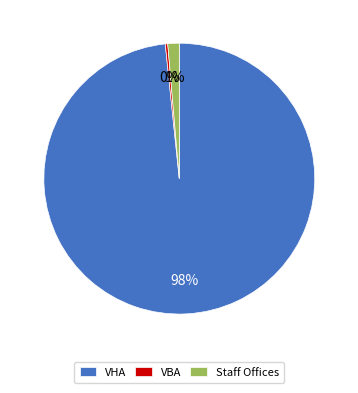

Count the number of slices in the pie.

3